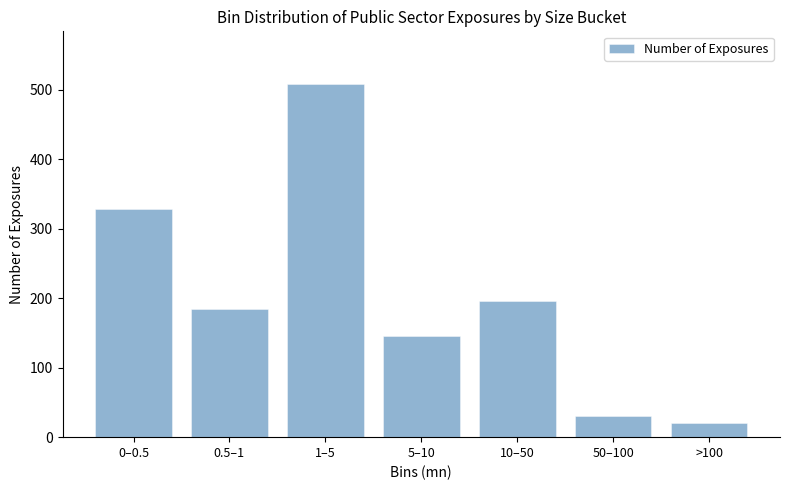

Reading left to right, list all the values displayed in this chart.

0–0.5=328	0.5–1=185	1–5=508	5–10=146	10–50=196	50–100=30	>100=21